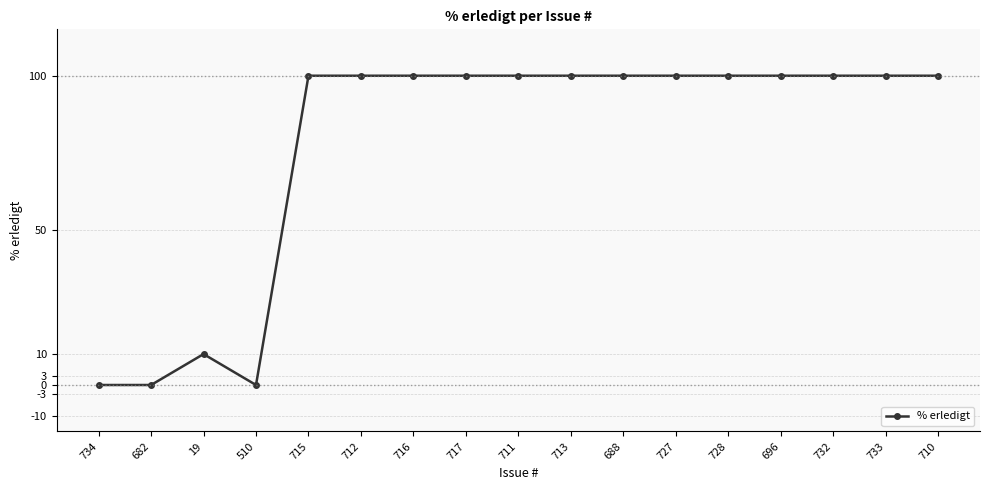

True or false: there are more than 0 points higher than both neighbors.

True